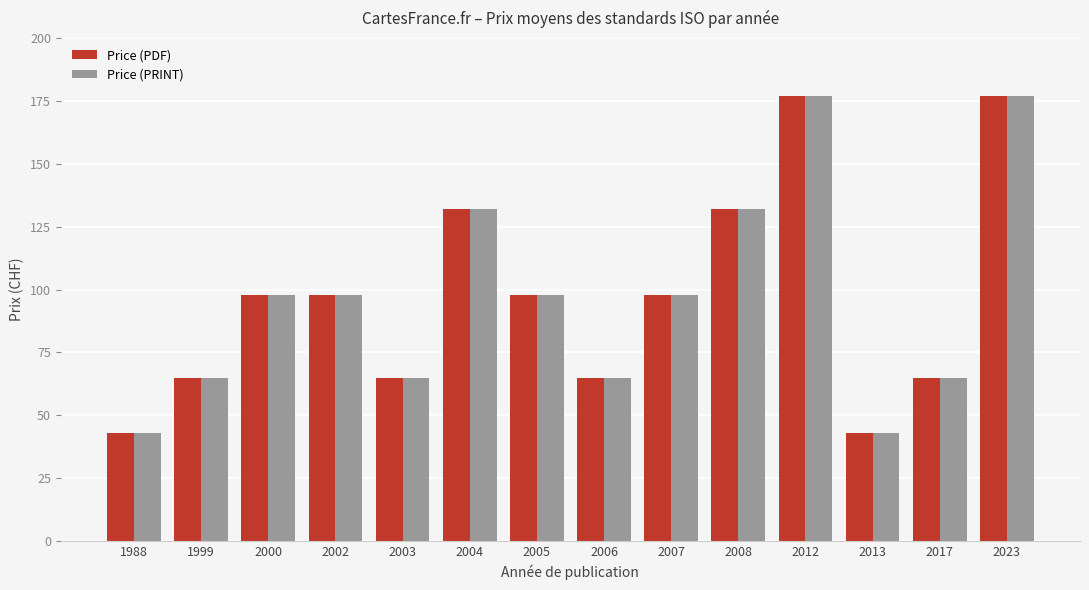

What is the smallest value displayed?

43